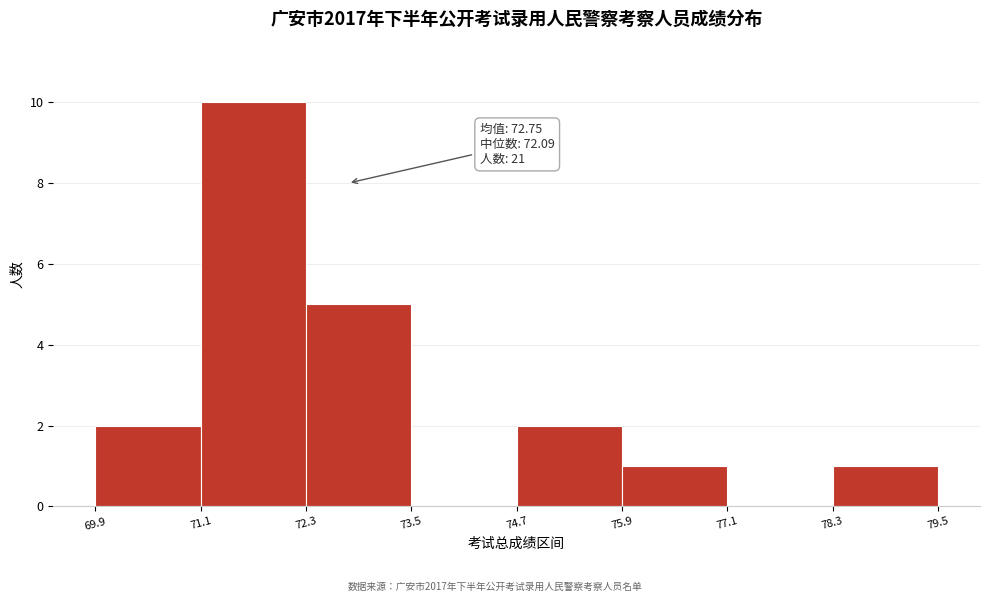

Which range on the x-axis has the tallest bar?

71.1 to 72.3